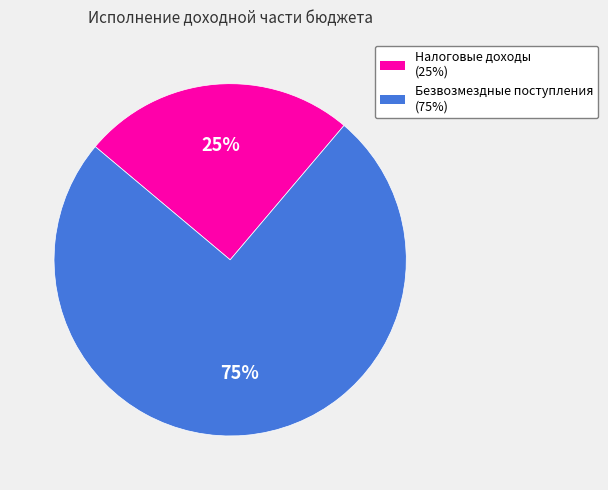

Is there a majority slice in this chart?

Yes